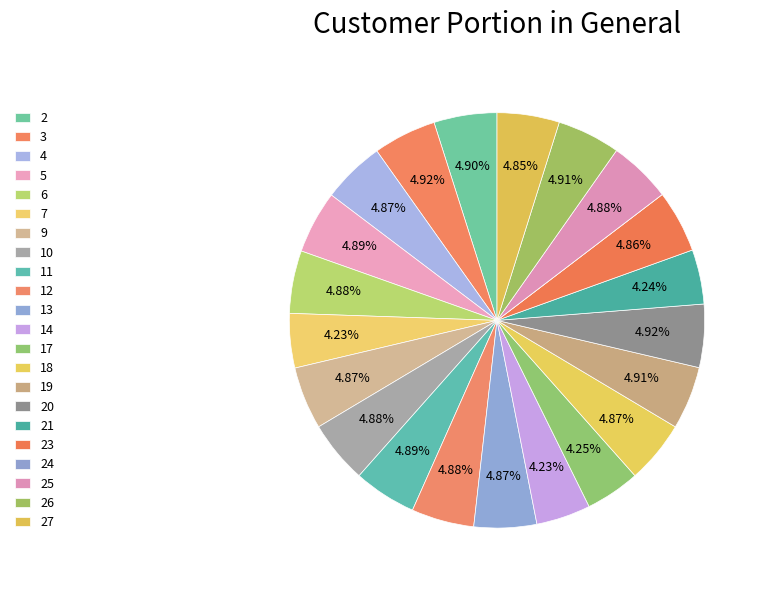

Which category has the smallest portion of the pie?

24